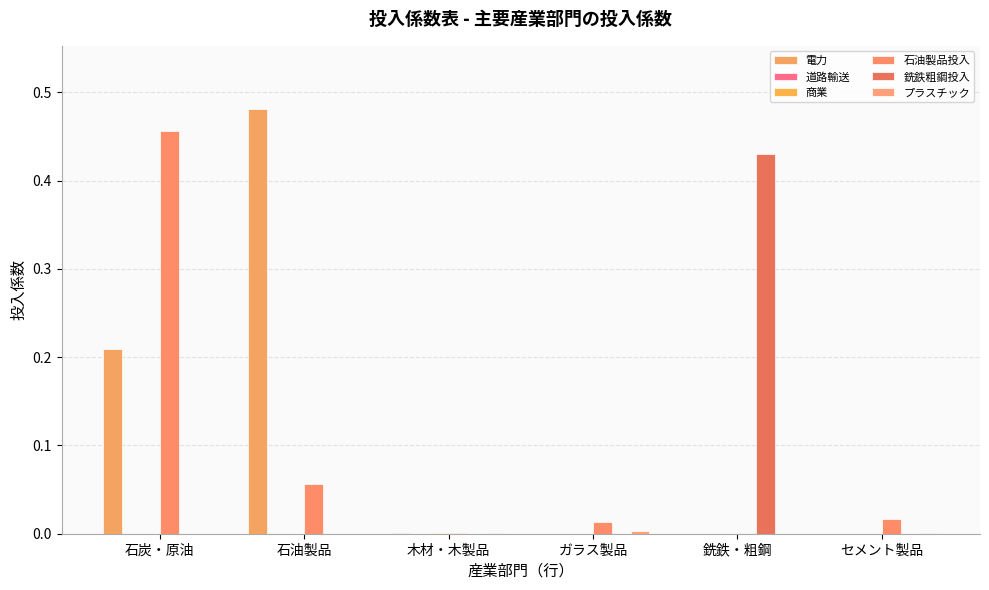

What is the label of the 6th bar from the left?

セメント製品